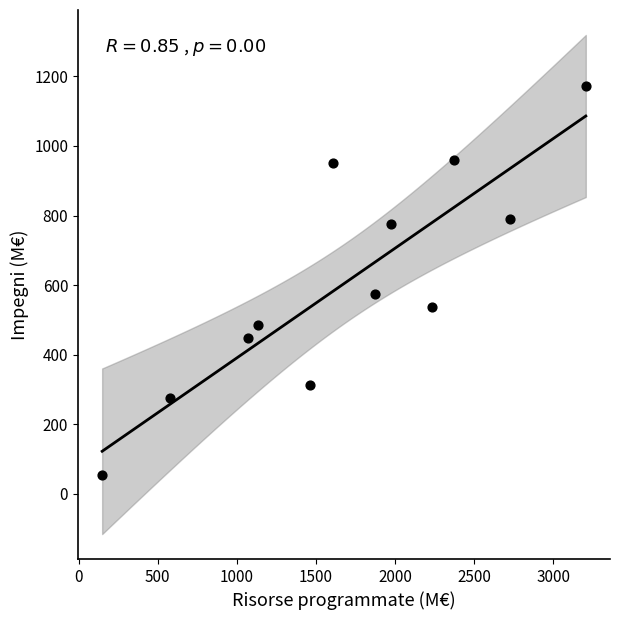

What is the average X value?

1698.7